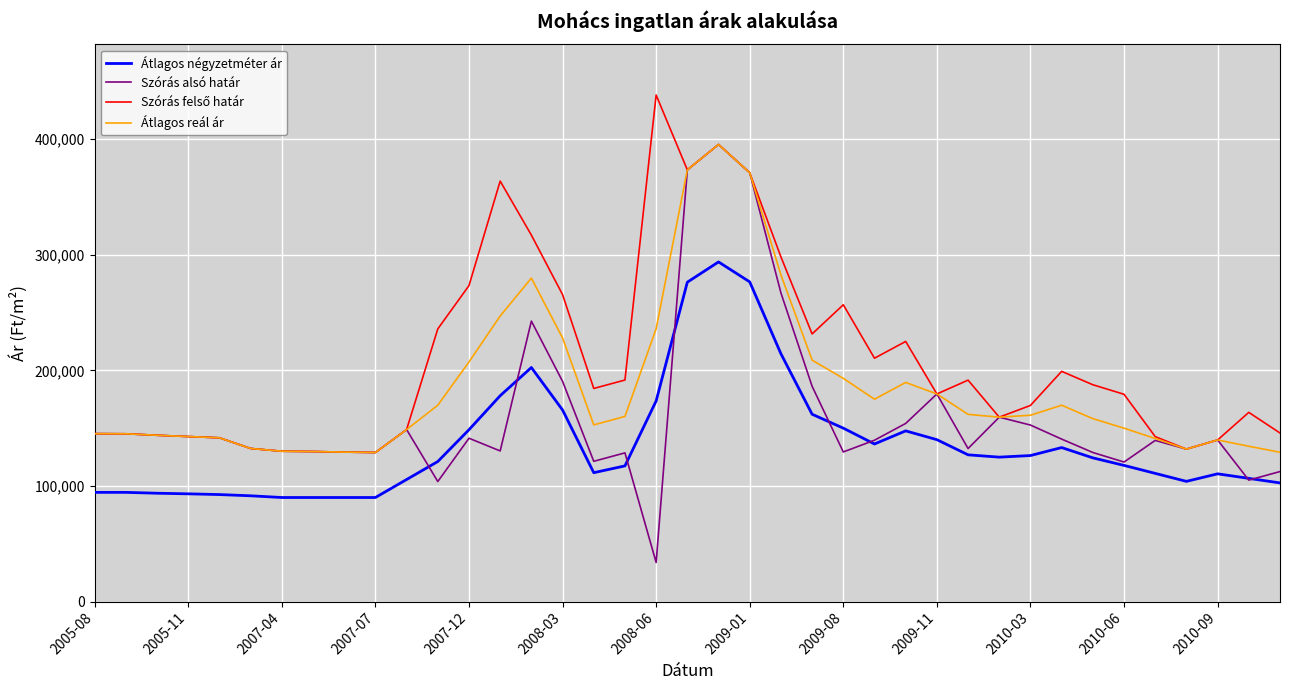

What is the minimum value for Átlagos négyzetméter ár?

90000